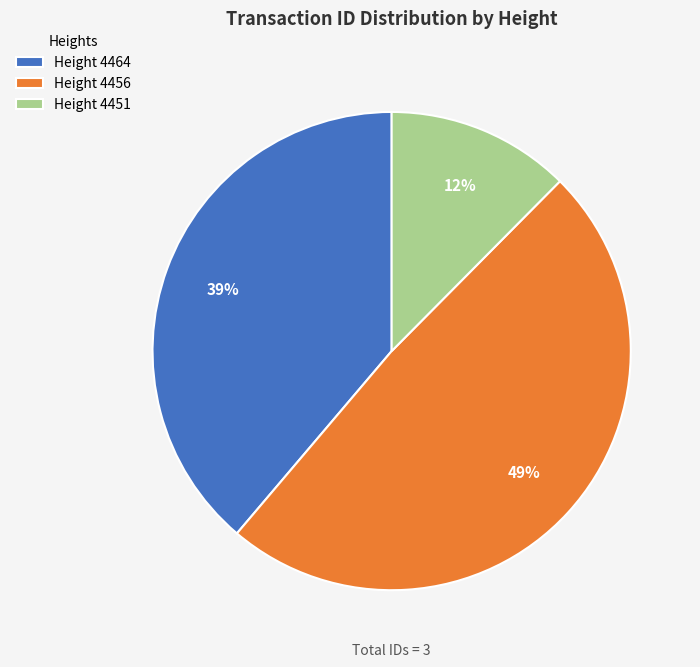

What percentage is the Height 4464 slice, to the nearest percent?

39%